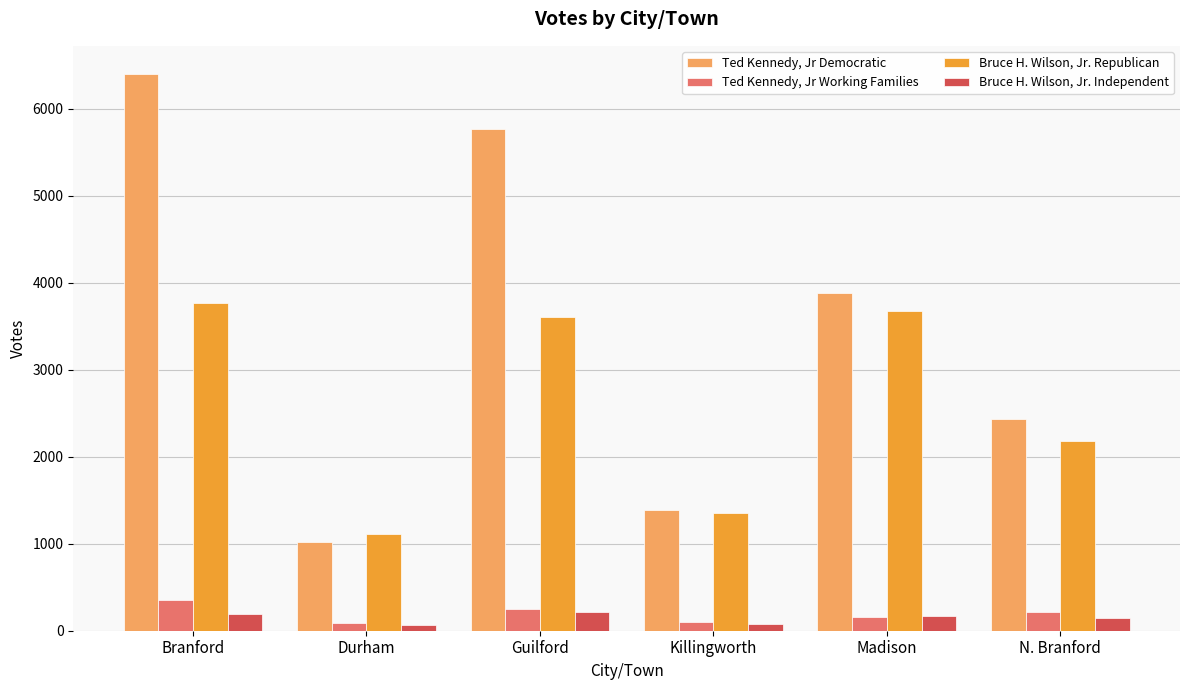

True or false: Bruce H. Wilson, Jr. Republican has a value of 1113 at Durham.

True